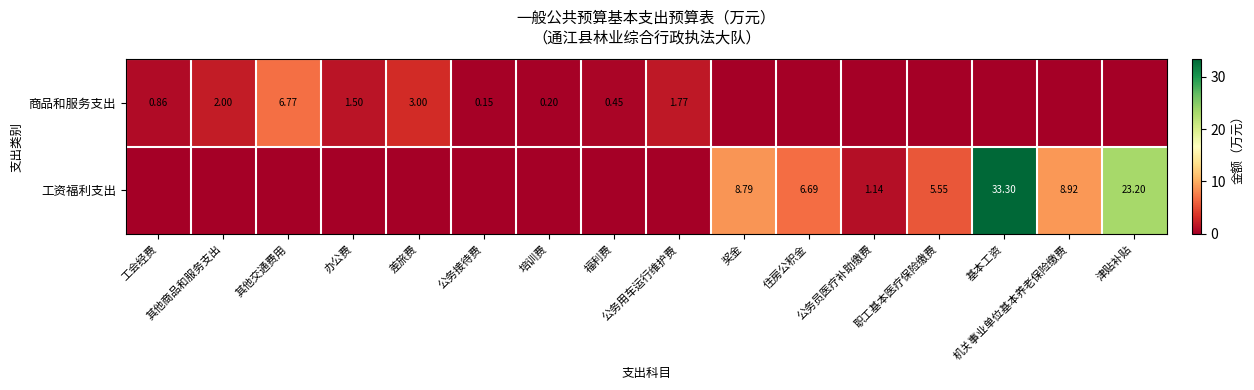

List the labels in order of 商品和服务支出 value, largest first.

其他交通费用, 差旅费, 其他商品和服务支出, 公务用车运行维护费, 办公费, 工会经费, 福利费, 培训费, 公务接待费, 奖金, 住房公积金, 公务员医疗补助缴费, 职工基本医疗保险缴费, 基本工资, 机关事业单位基本养老保险缴费, 津贴补贴